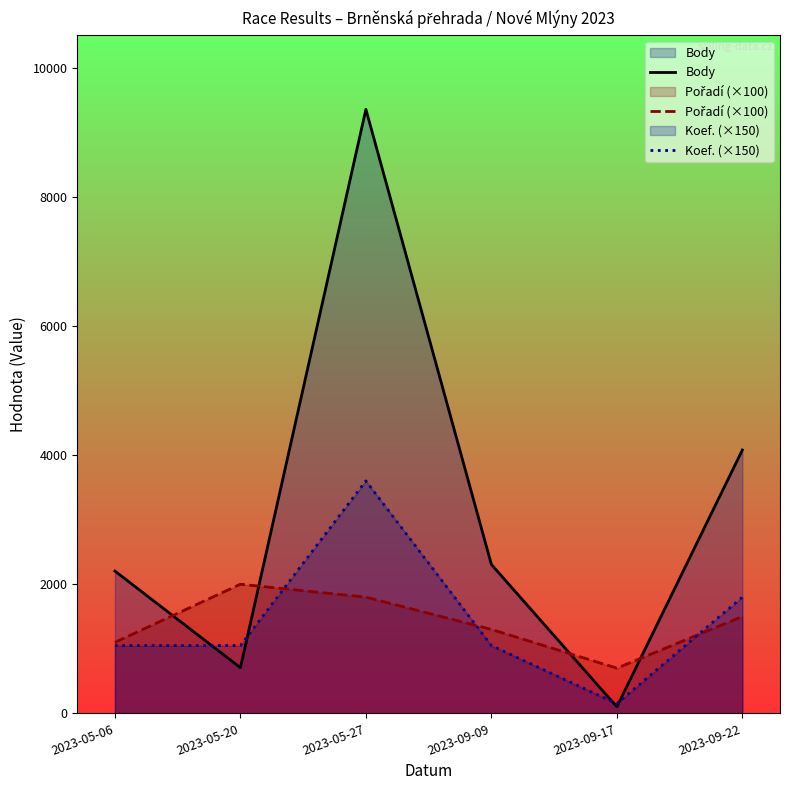

True or false: Koef. (×150) and Pořadí (×100) intersect in this chart.

True